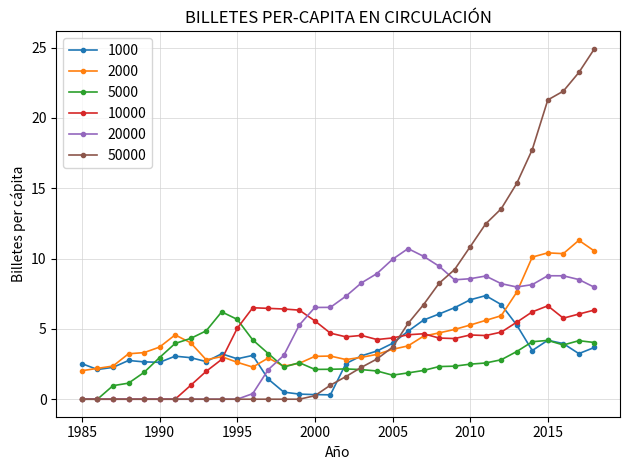

What is the value of the 1000 point at the 4th from the left?

2.8